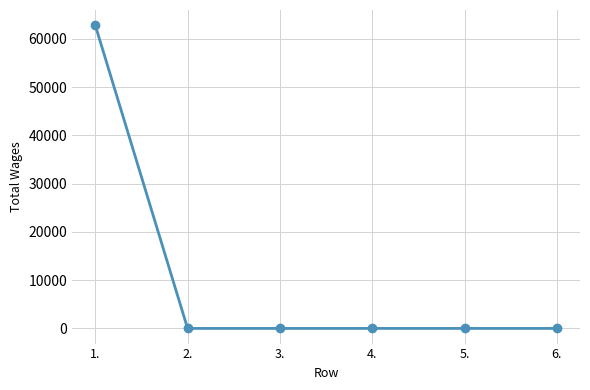

Is it true that the value at 4. is 20662?

False